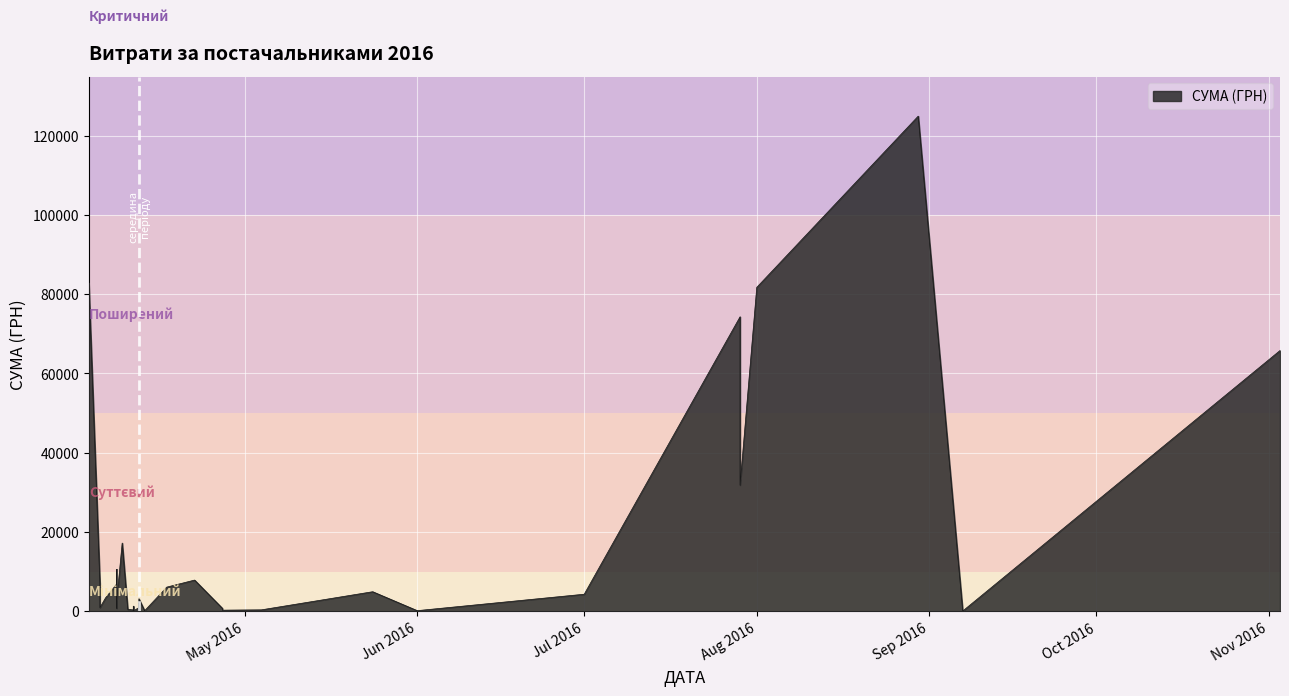

Is it true that the value at 17.04.2016 is 2520.8?

False